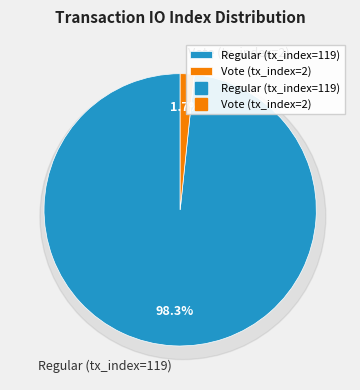

To the nearest percent, what portion does Regular (tx_index=119) represent?

98%